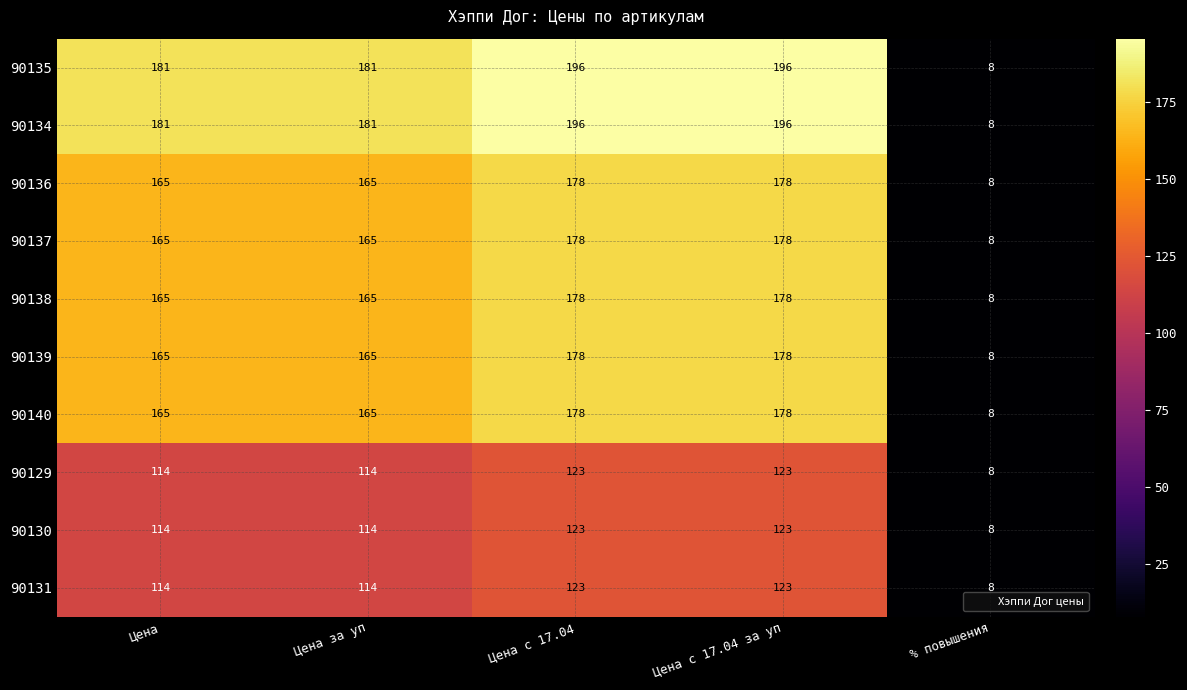

What is the total value across all series at Цена за уп?

1529